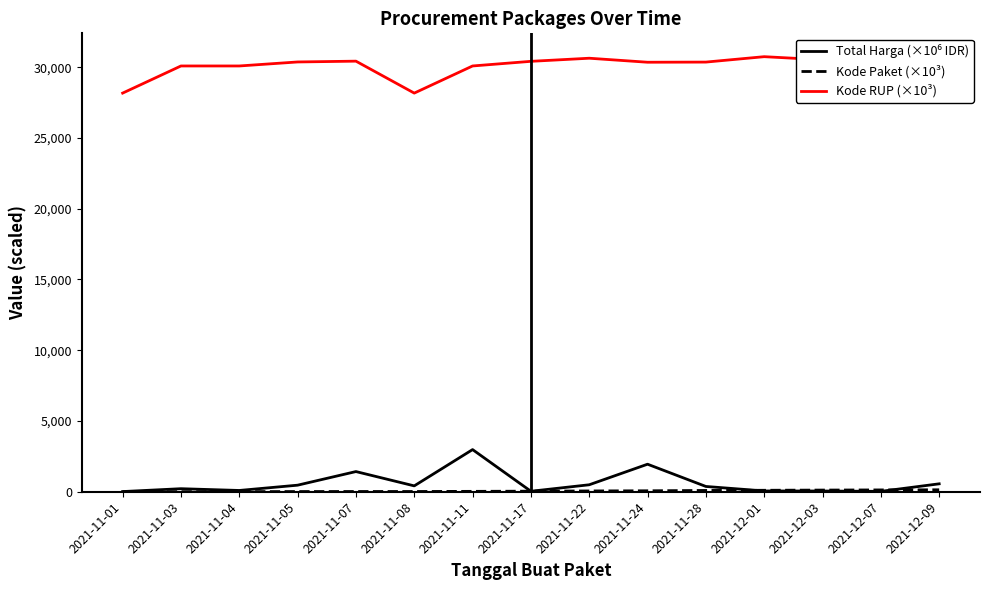

Is the value of Kode Paket (×10³) at 2021-11-22 greater than the value of Kode RUP (×10³) at 2021-11-28?

No